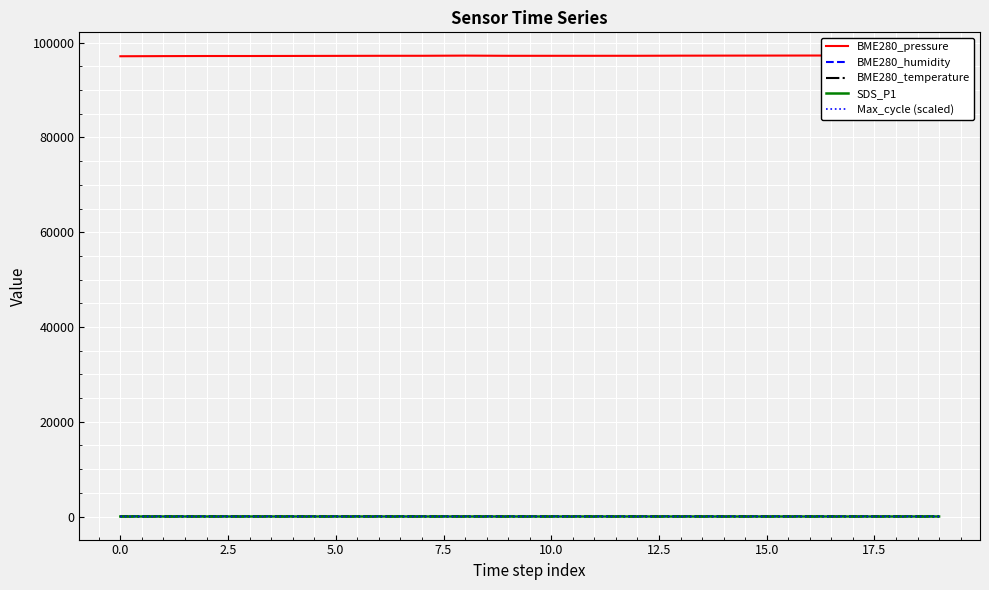

Reading left to right, list all the values displayed in this chart.

BME280_pressure: 97147.7	97178.7	97198.9	97199.2	97213.1	97227.6	97243.8	97247.9	97282.6	97243.1	97243.3	97243.8	97247.9	97272.2	97282.6	97290.0	97300.0	97310.0	97320.0	97330.0
BME280_humidity: 77.3	77.8	78.2	78.2	78.1	79.0	80.4	80.3	80.2	79.8	80.2	80.4	80.3	80.4	80.2	80.1	79.9	79.7	79.5	79.3
BME280_temperature: -0.5	-0.5	-0.5	-0.6	-0.7	-0.7	-0.8	-0.7	-0.6	-0.7	-0.8	-0.8	-0.7	-0.7	-0.6	-0.6	-0.5	-0.5	-0.5	-0.4
SDS_P1: 7.9	6.8	8.3	7.9	7.2	5.3	5.3	6.1	4.0	5.5	5.9	5.3	6.1	4.9	4.0	4.5	5.0	5.5	6.0	6.5
Max_cycle (scaled): 5.7	5.6	5.7	5.6	5.6	5.6	5.6	5.6	5.6	5.7	5.6	5.6	5.6	5.7	5.6	5.7	5.7	5.7	5.7	5.7